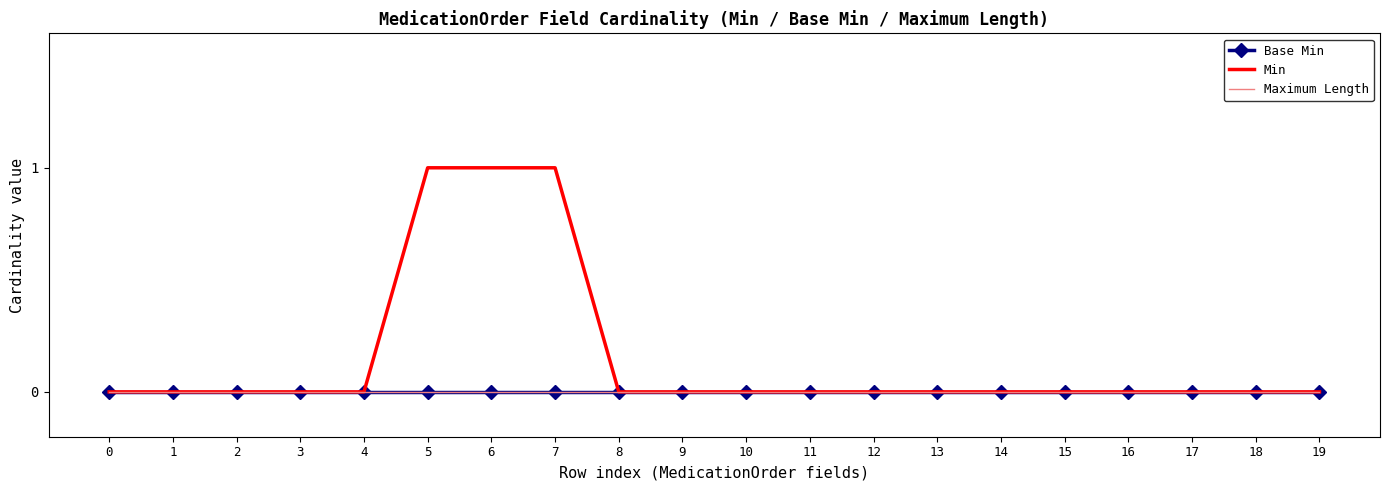

Reading right to left, transcribe all the data shown in this chart.

Base Min: 0	0	0	0	0	0	0	0	0	0	0	0	0	0	0	0	0	0	0	0
Min: 0	0	0	0	0	0	0	0	0	0	0	0	1	1	1	0	0	0	0	0
Maximum Length: 0	0	0	0	0	0	0	0	0	0	0	0	0	0	0	0	0	0	0	0